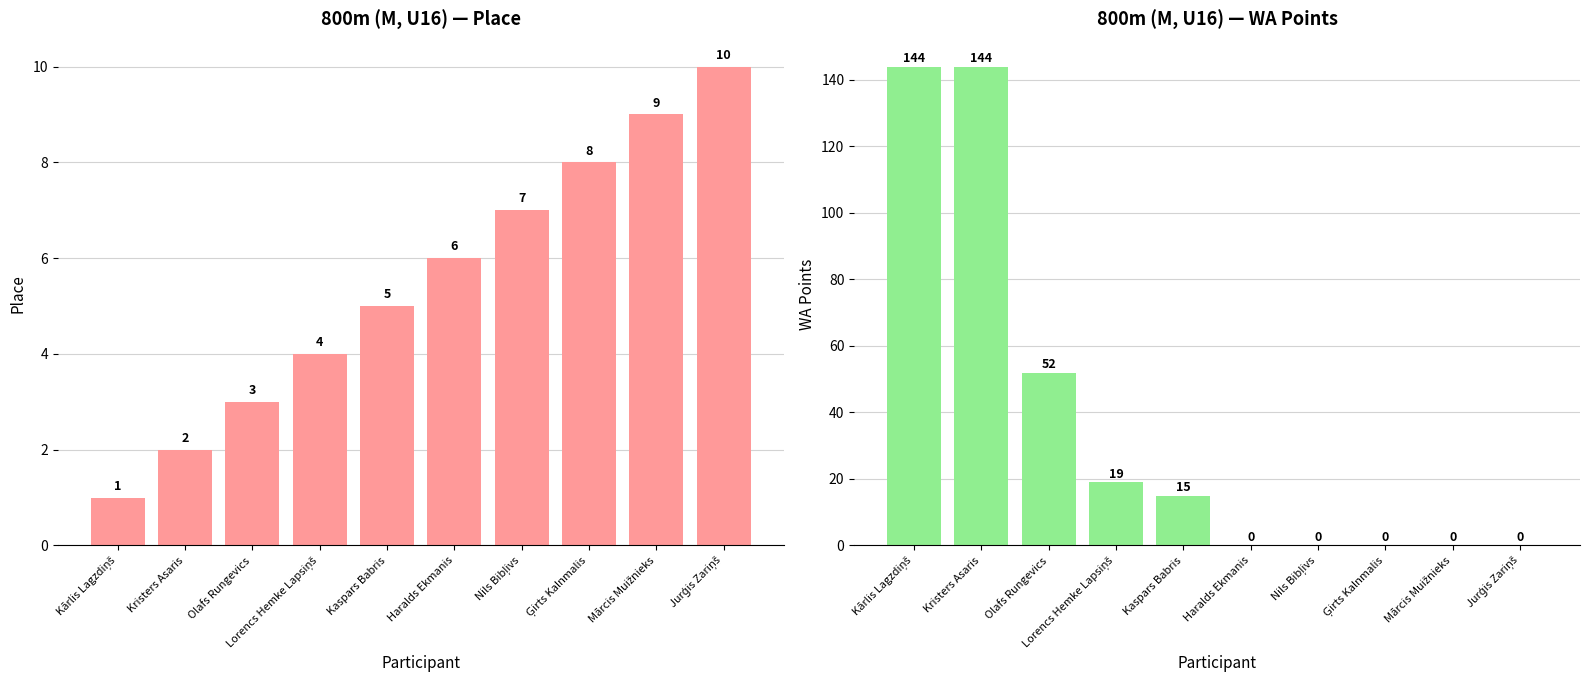

What is the average value of the Place series?

6